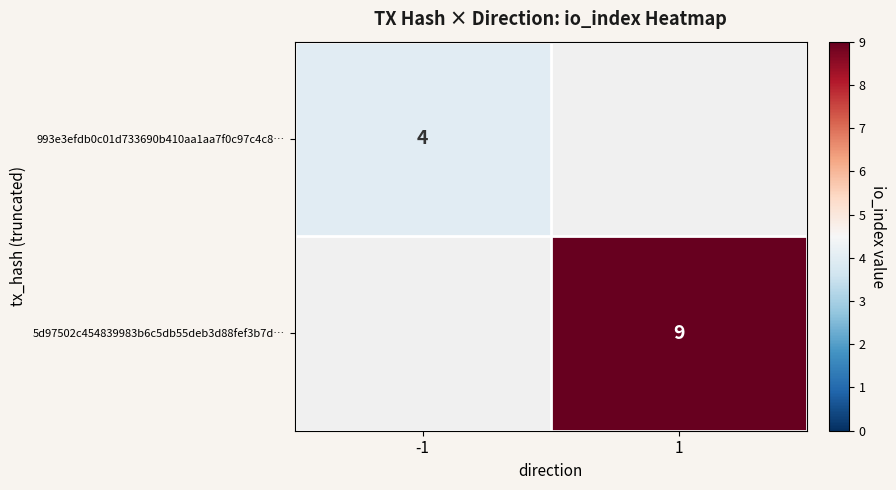

True or false: 993e3efdb0c01d733690b410aa1aa7f0c97c4c8… has a value of 1 at -1.

False